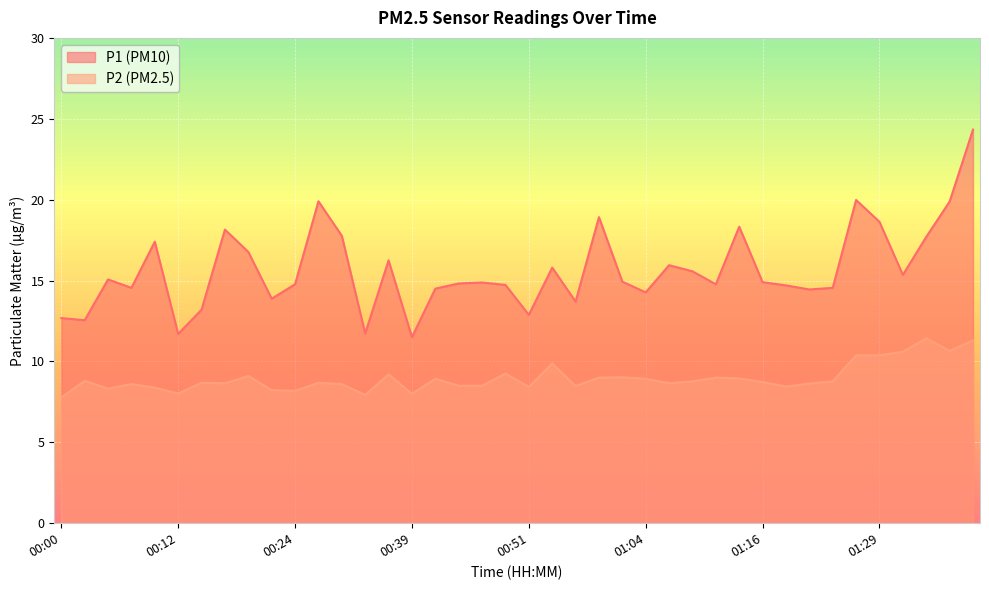

What is the highest value of the P2 series?

11.4